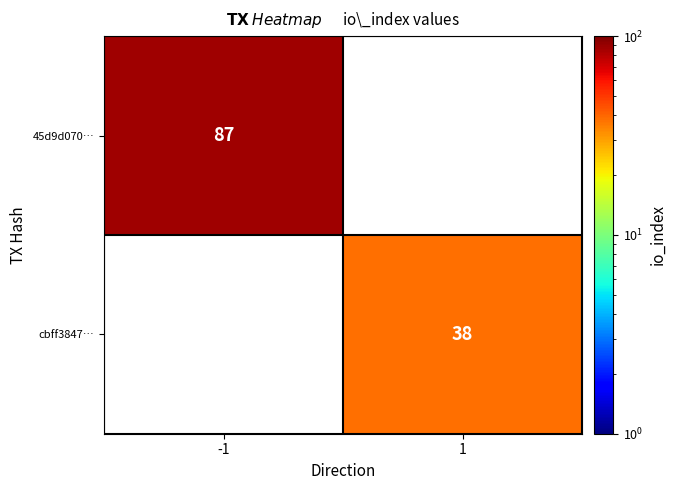

Which has a higher value, 1 or -1?

-1